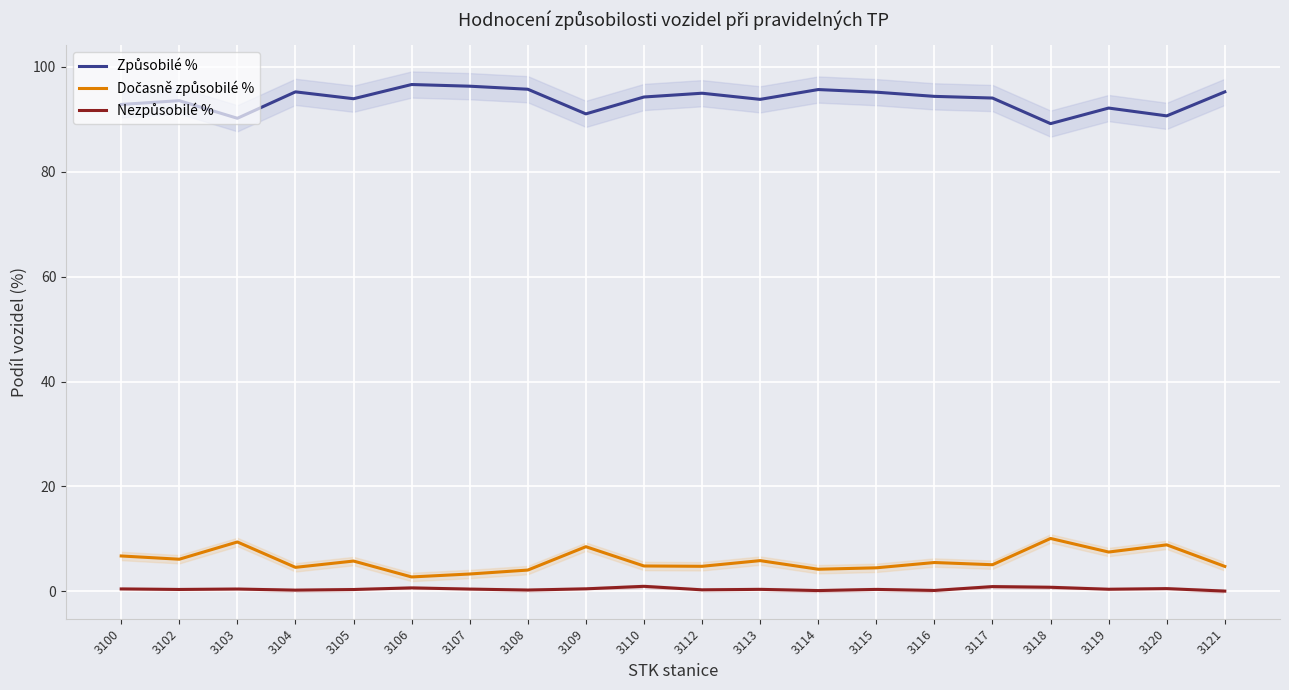

Which series has the widest spread of values?

Způsobilé %